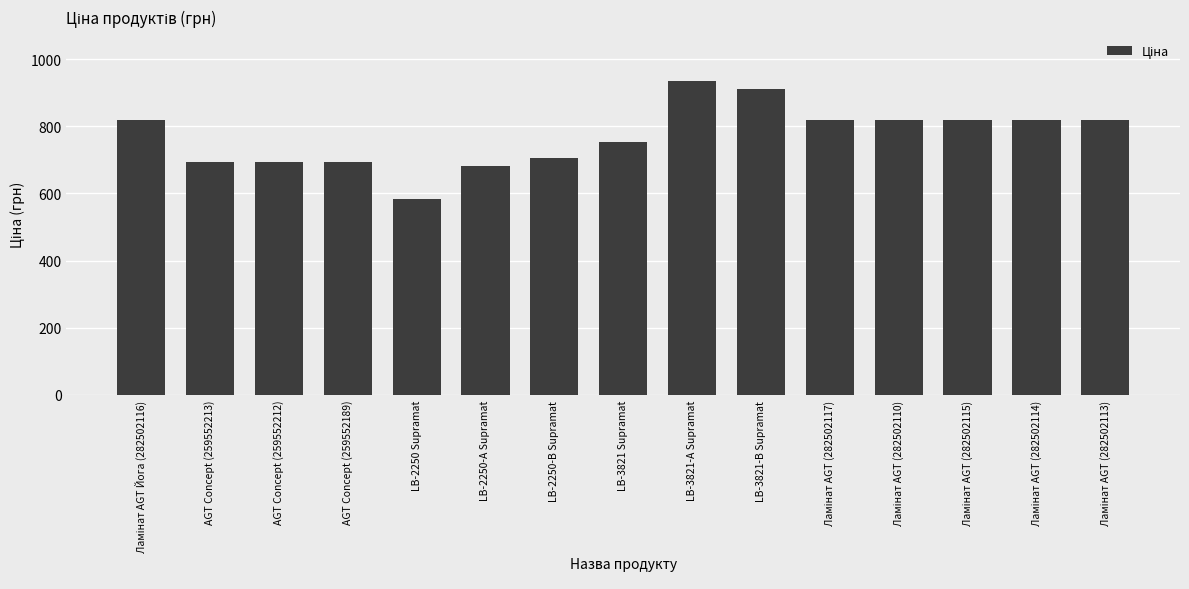

The value at AGT Concept (259552212) is 693.7. True or false?

True